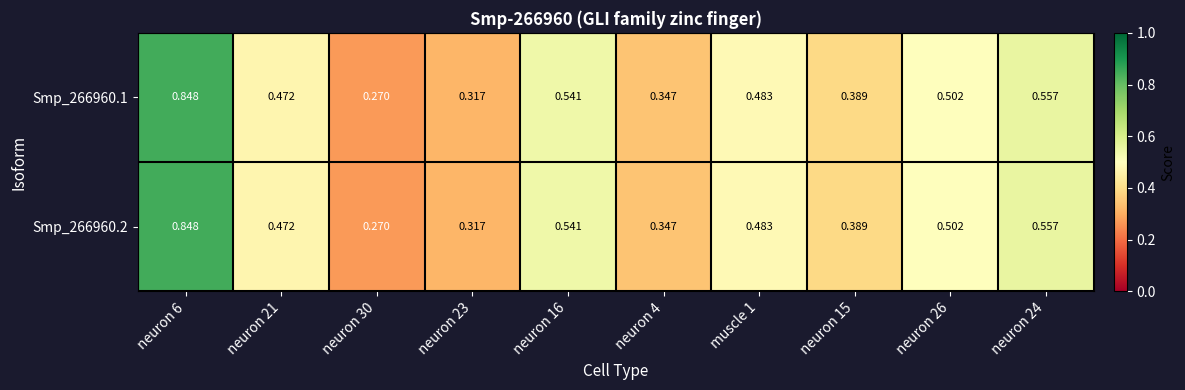

Which category has the highest value across all series?

neuron 6